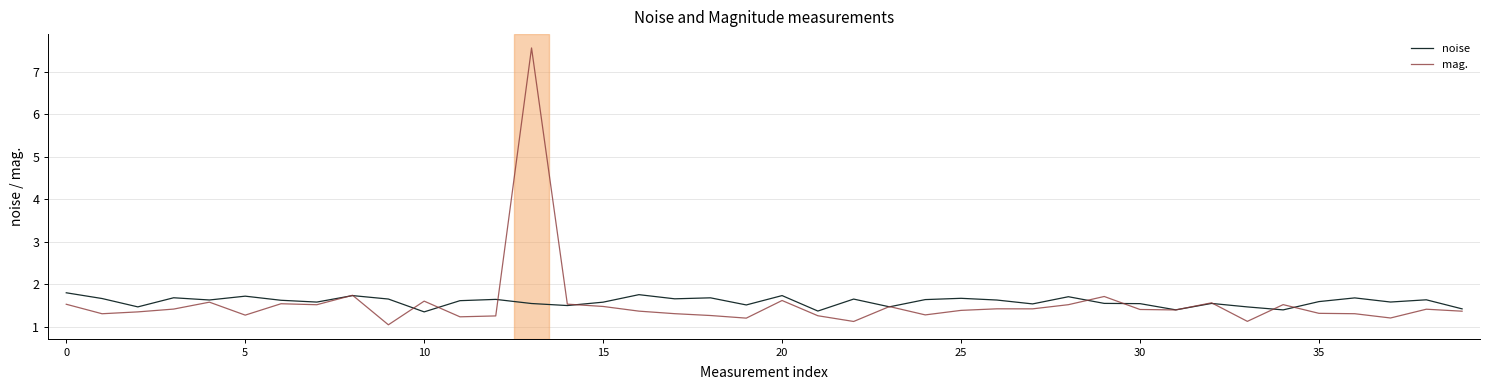

Rank the series by their maximum value, from highest to lowest.

mag., noise